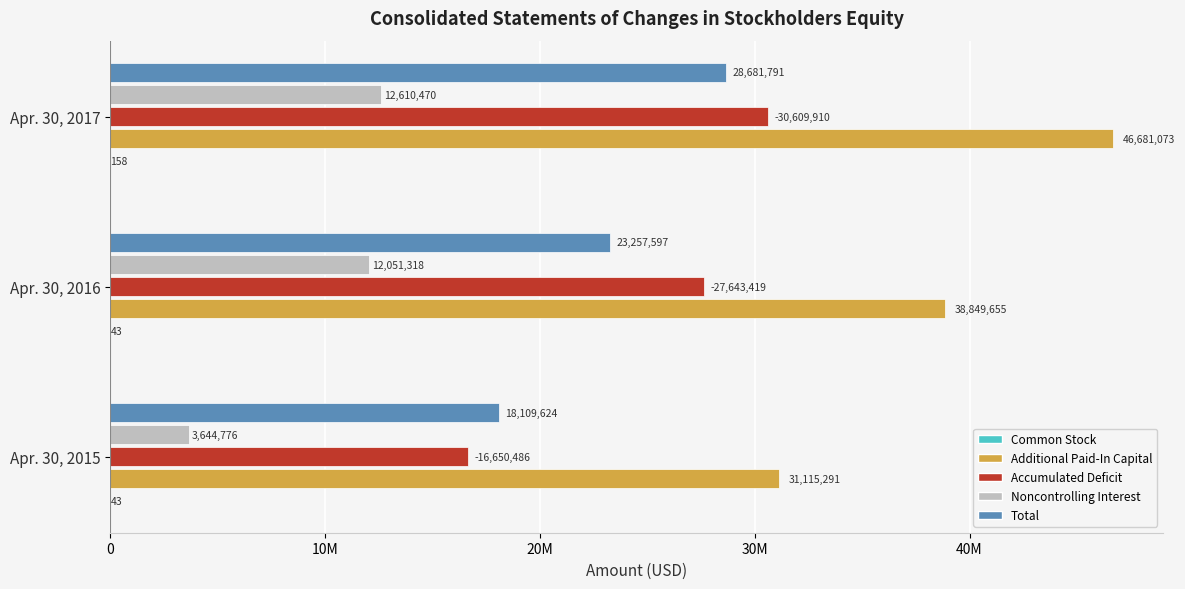

Rank the series by their maximum value, from lowest to highest.

Common Stock, Noncontrolling Interest, Total, Accumulated Deficit, Additional Paid-In Capital